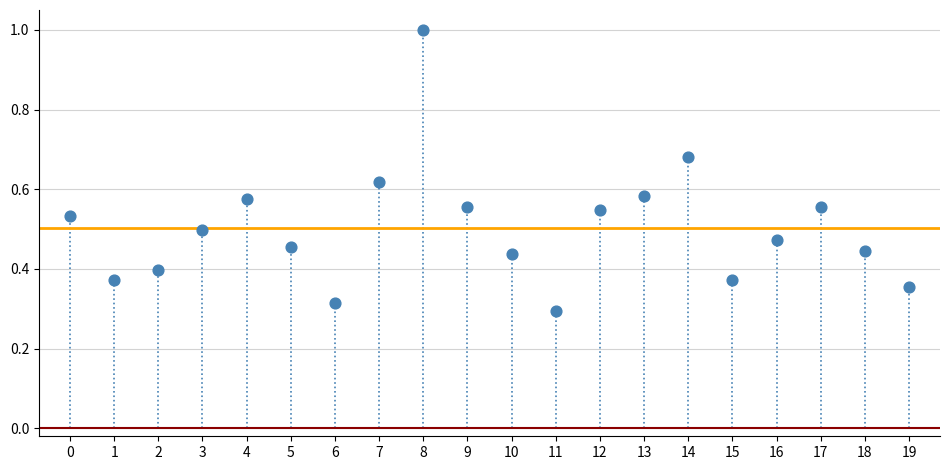

How many points are shown in the scatter plot?

20